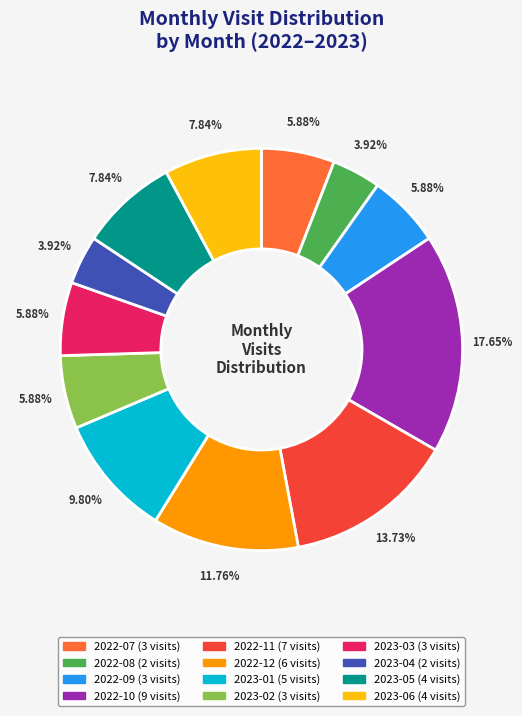

Is 2023-01 the majority of the pie?

No